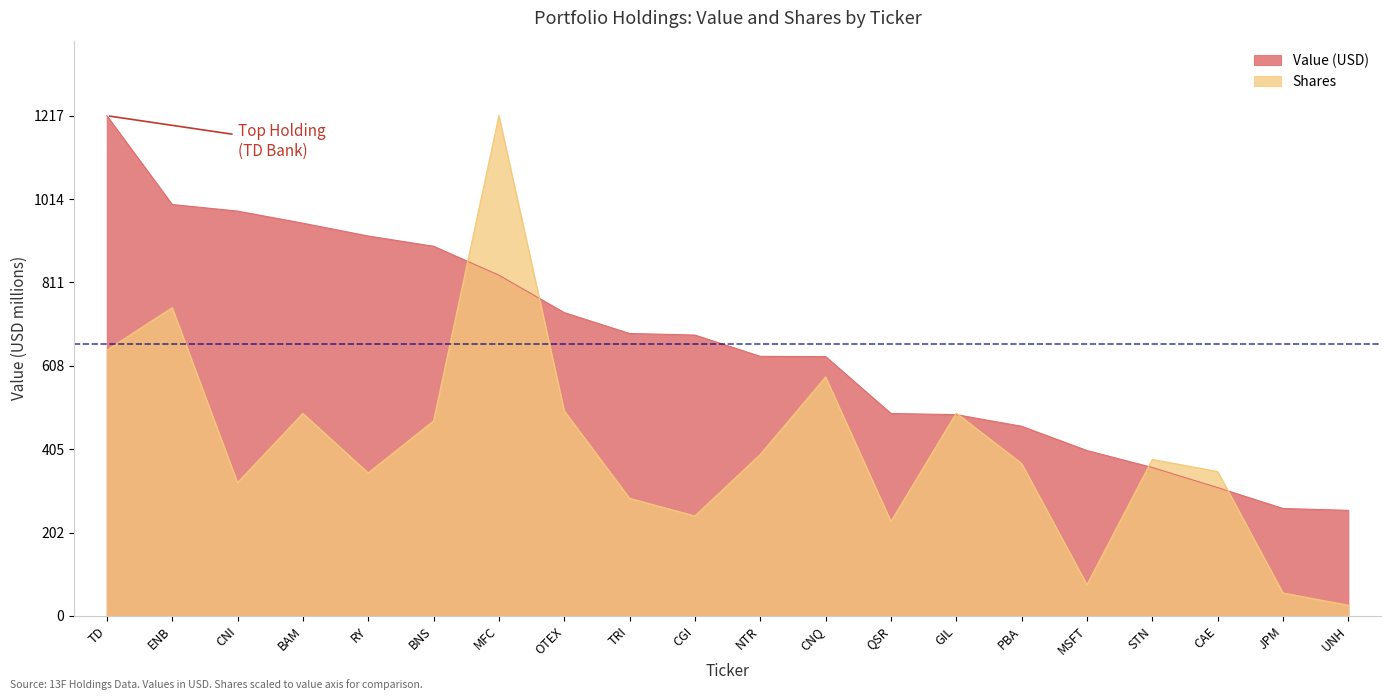

What is the sum of all Value (USD) values?

13224648000.0